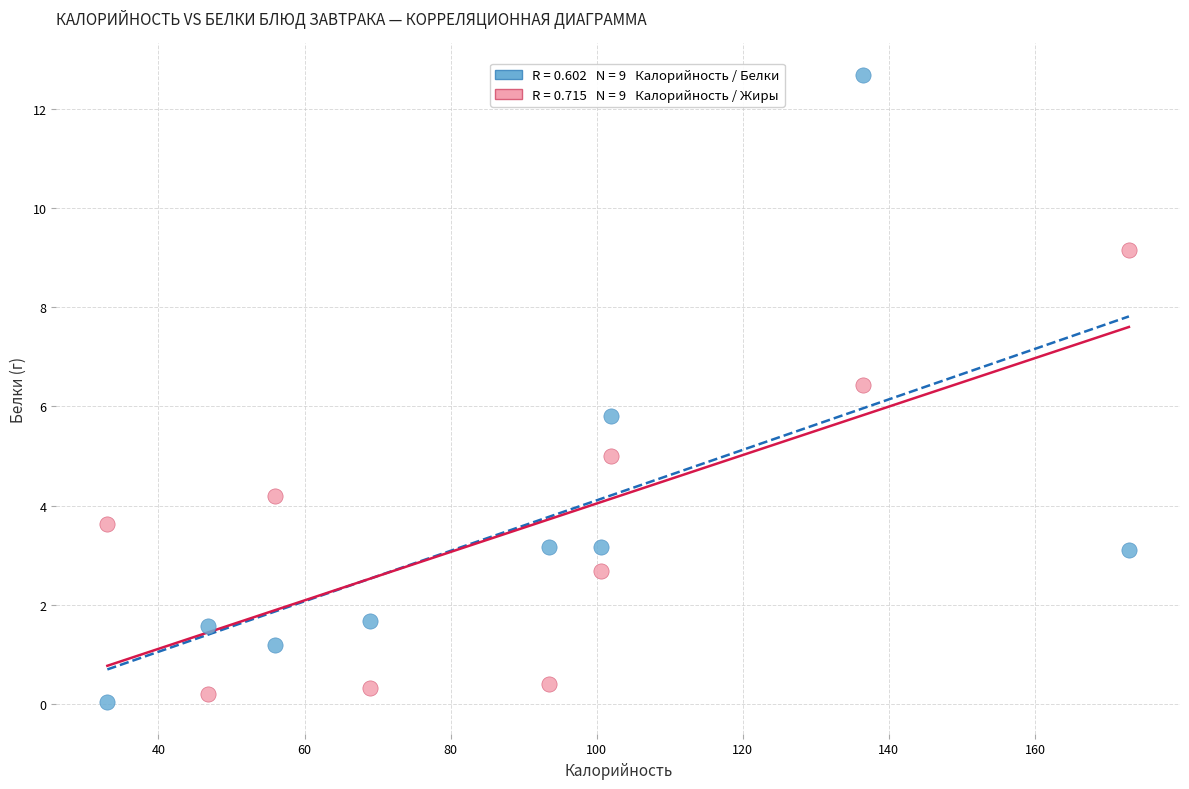

Across all series, what Y value is closest to 6?

5.8